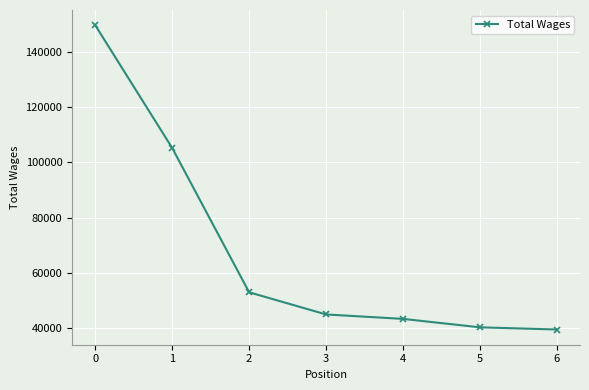

What is the change in value from 0 to 2?

-96578